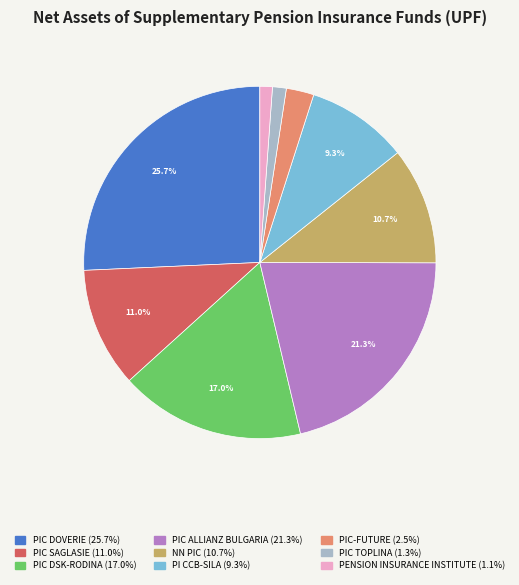

Between PIC DOVERIE and PENSION INSURANCE INSTITUTE, which is larger?

PIC DOVERIE